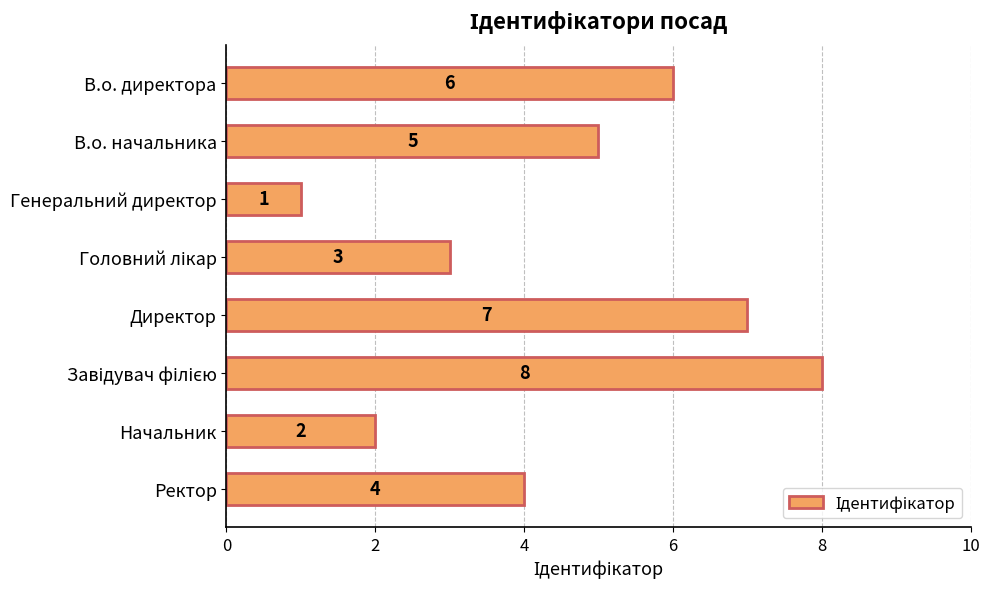

What is the smallest value displayed?

1